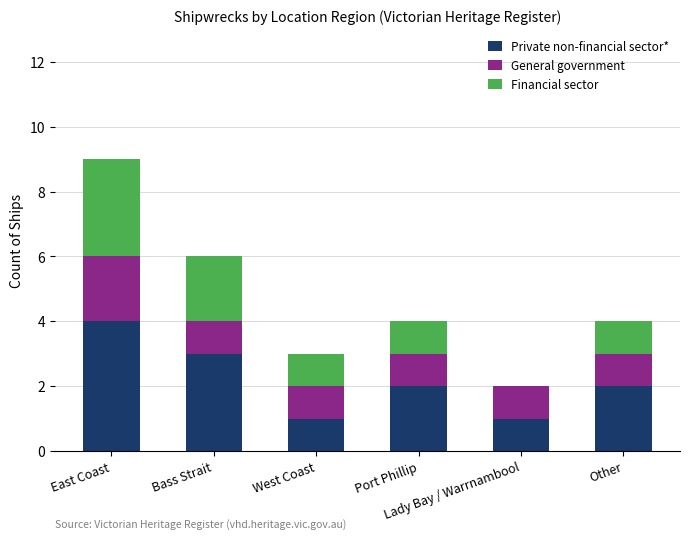

How many data points does each series have?

6